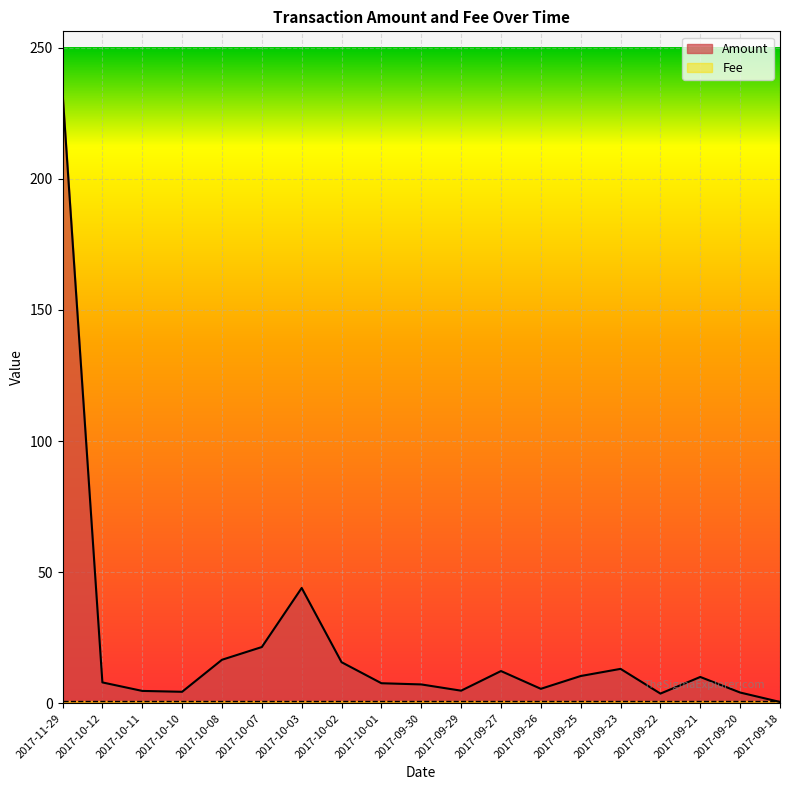

What is the ratio of the value at 2017-11-29 to the value at 2017-10-12?

29.4